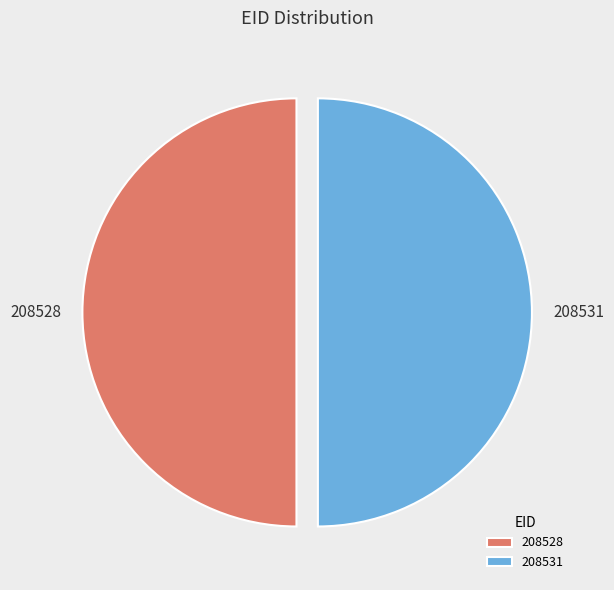

Is the sum of 208531 and 208528 greater than half?

Yes